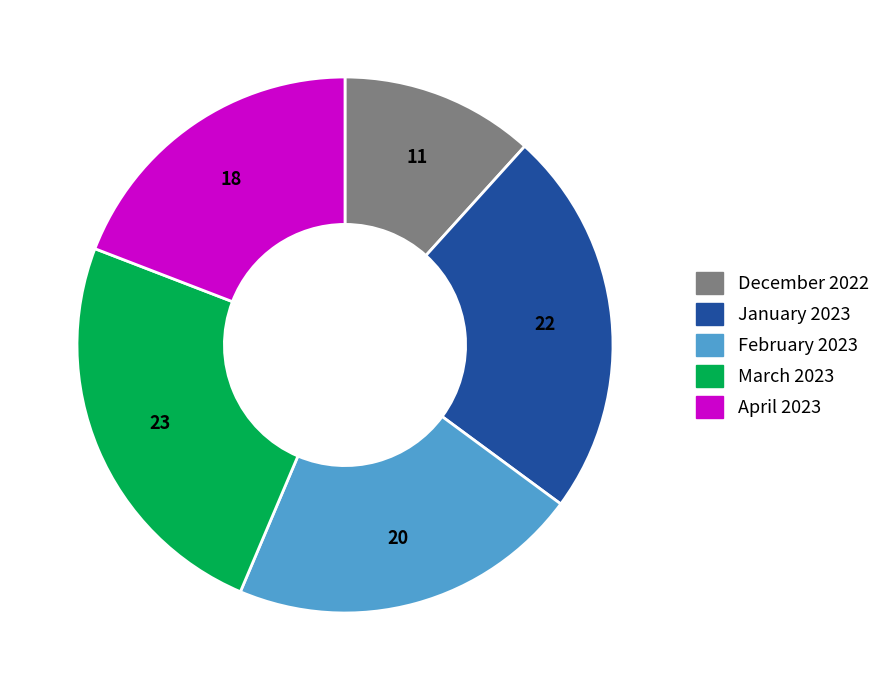

Does April 2023 represent more than half of the total?

No